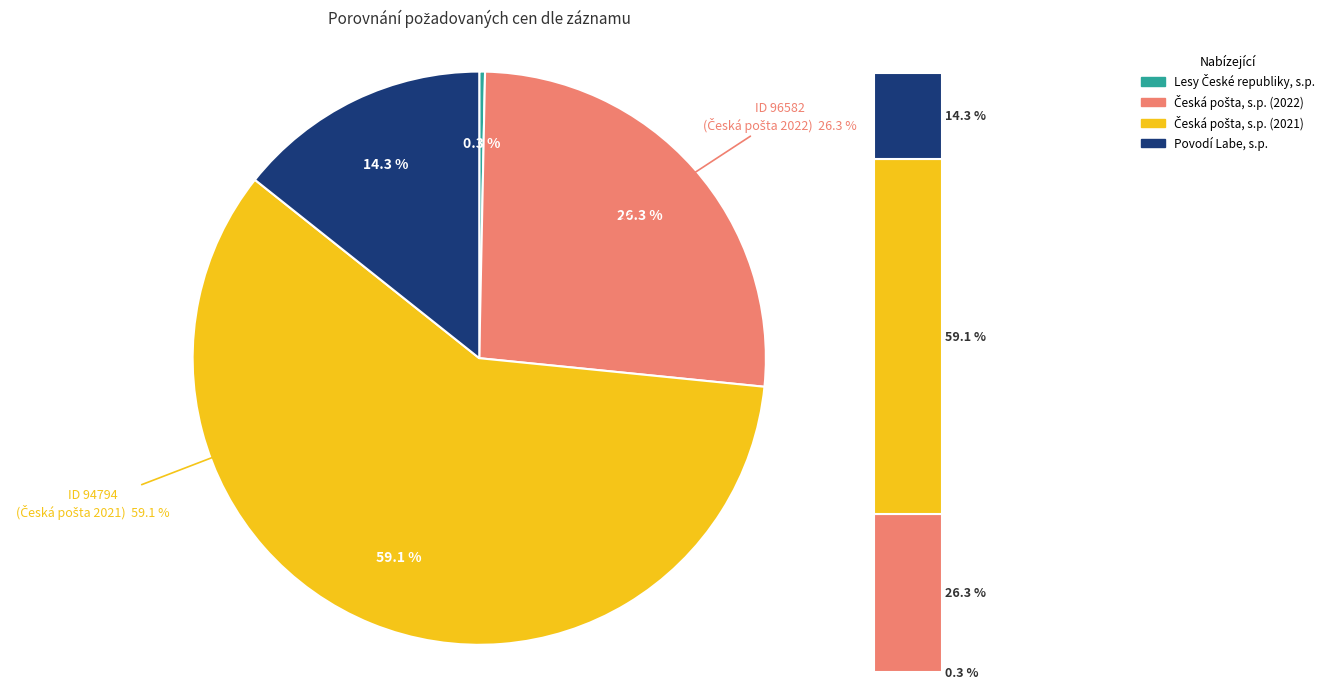

To the nearest percent, what percentage of the pie is 85267?

14%